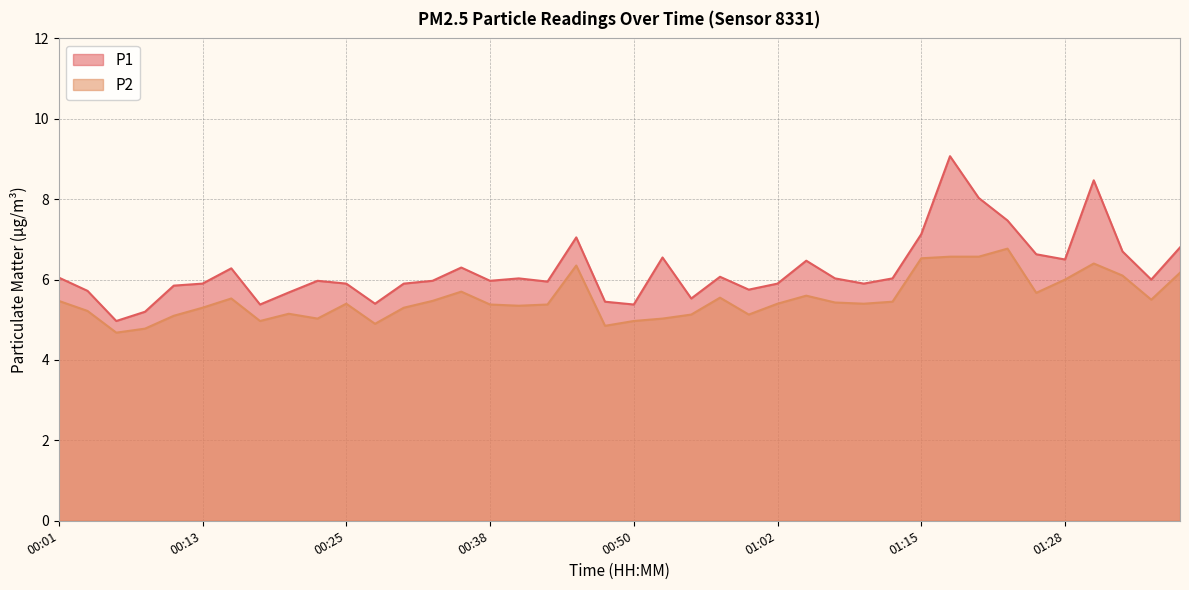

Rank the categories by P1 value from highest to lowest.

01:17, 01:31, 01:20, 01:22, 01:15, 00:45, 01:38, 01:33, 01:25, 00:52, 01:28, 01:05, 00:35, 00:15, 00:57, 00:01, 00:40, 01:07, 01:12, 01:36, 00:23, 00:33, 00:38, 00:42, 00:13, 00:25, 00:30, 01:02, 01:10, 00:11, 01:00, 00:03, 00:20, 00:55, 00:47, 00:28, 00:18, 00:50, 00:08, 00:06